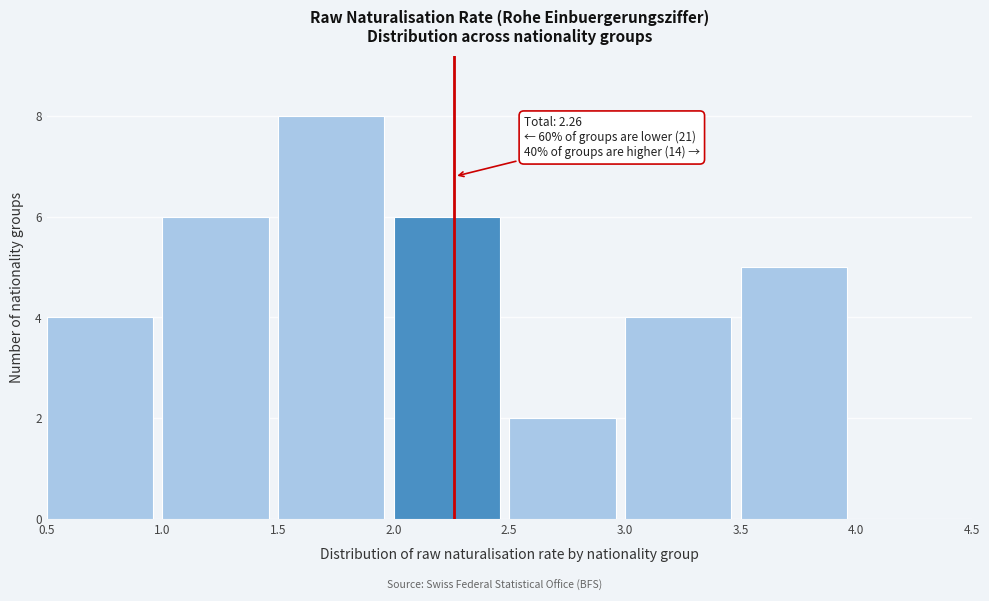

Which range on the x-axis has the tallest bar?

1.5 to 2.0